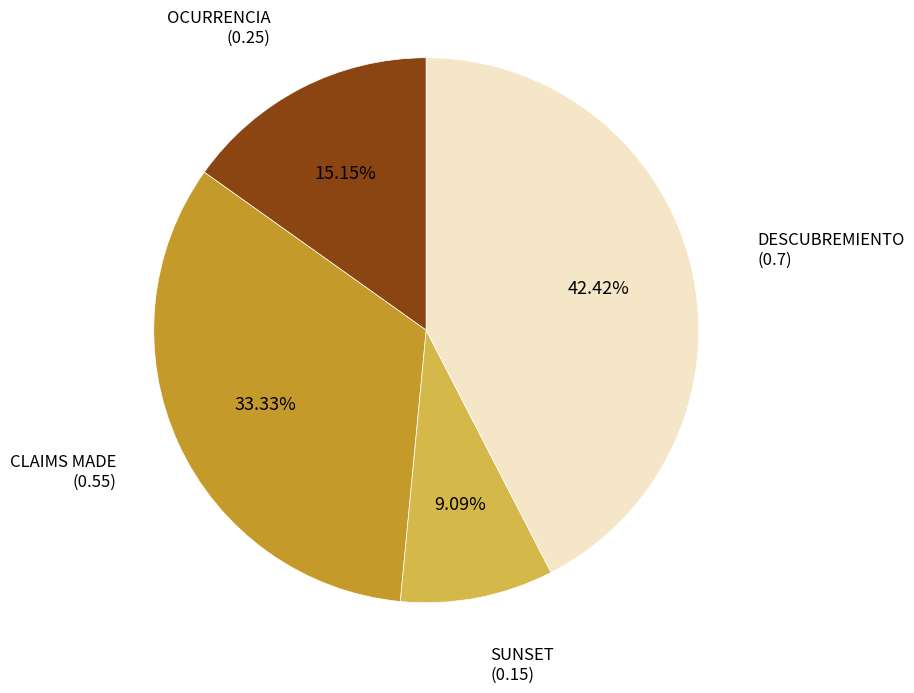

Rank the categories by value from lowest to highest.

SUNSET, OCURRENCIA, CLAIMS MADE, DESCUBREMIENTO